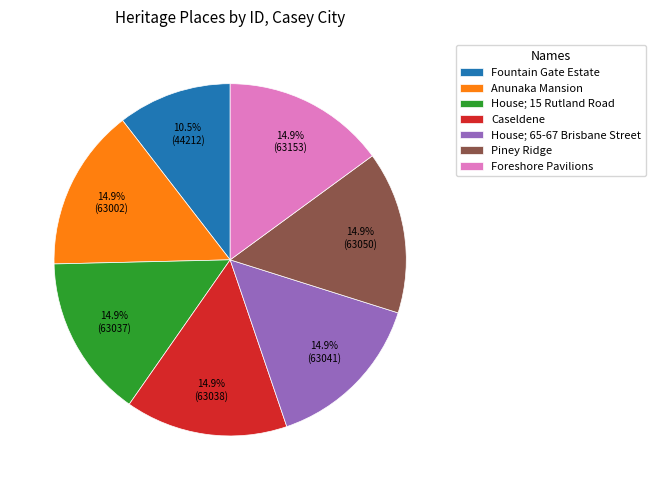

Count the number of slices in the pie.

7